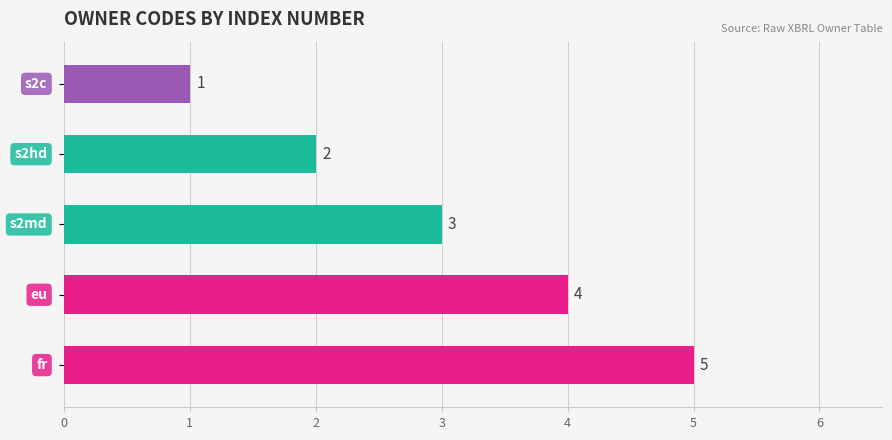

How many values are between 2 and 4?

3